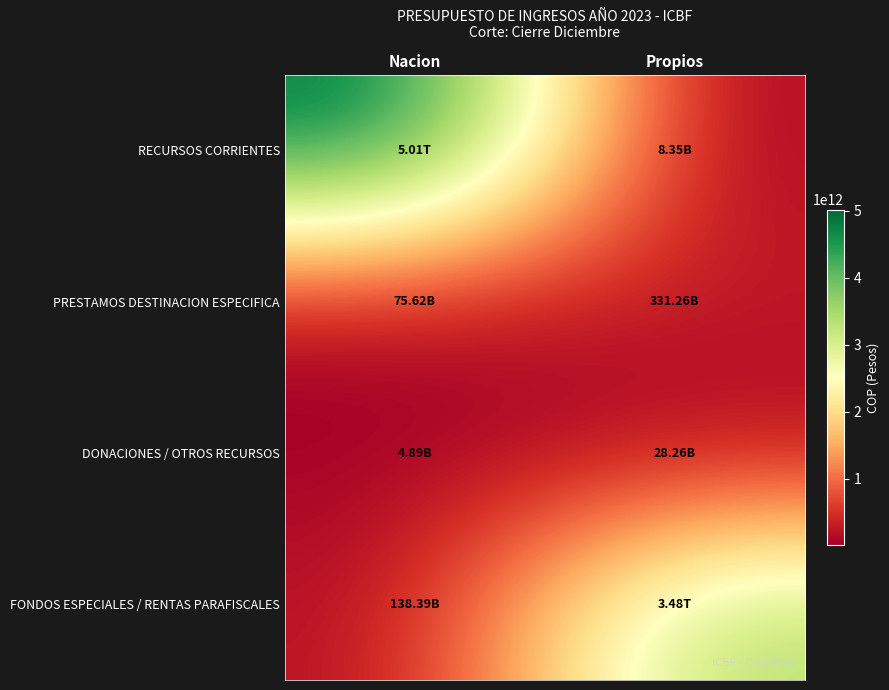

Reading right to left, extract all data points from this chart.

RECURSOS CORRIENTES: Propios=8346691636	Nacion=5014411293575
PRESTAMOS DESTINACION ESPECIFICA: Propios=331262190344	Nacion=75618742883
DONACIONES / OTROS RECURSOS: Propios=28256464680	Nacion=4885920000
FONDOS ESPECIALES / RENTAS PARAFISCALES: Propios=3477256842306	Nacion=138391000000